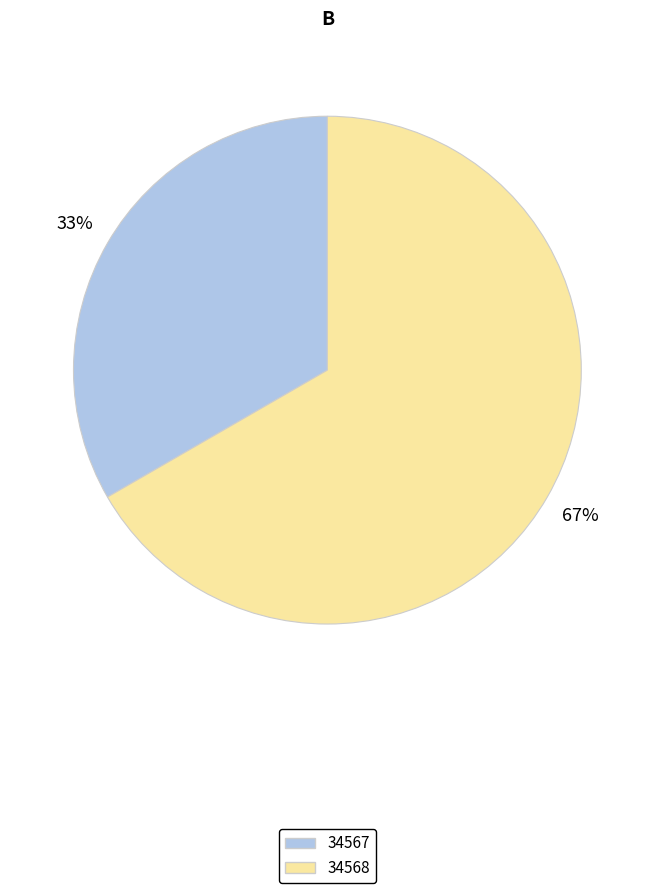

Is there a majority slice in this chart?

Yes